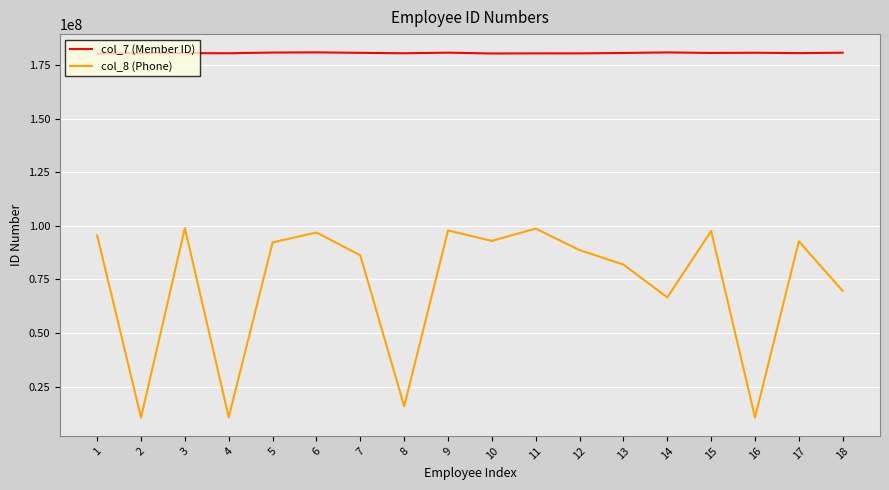

At which category does col_8 (Phone) reach its first local valley?

2